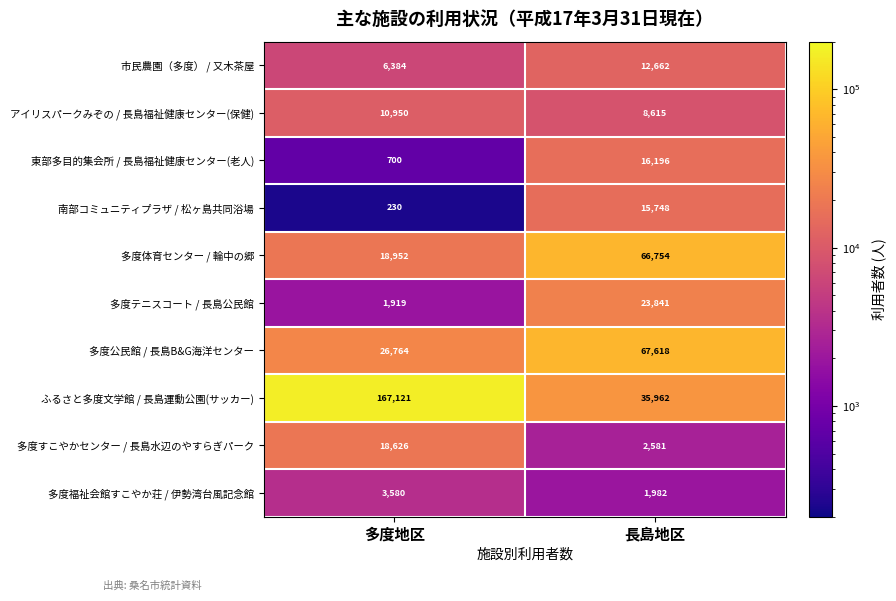

Which series has the widest spread of values?

ふるさと多度文学館 / 長島運動公園(サッカー)